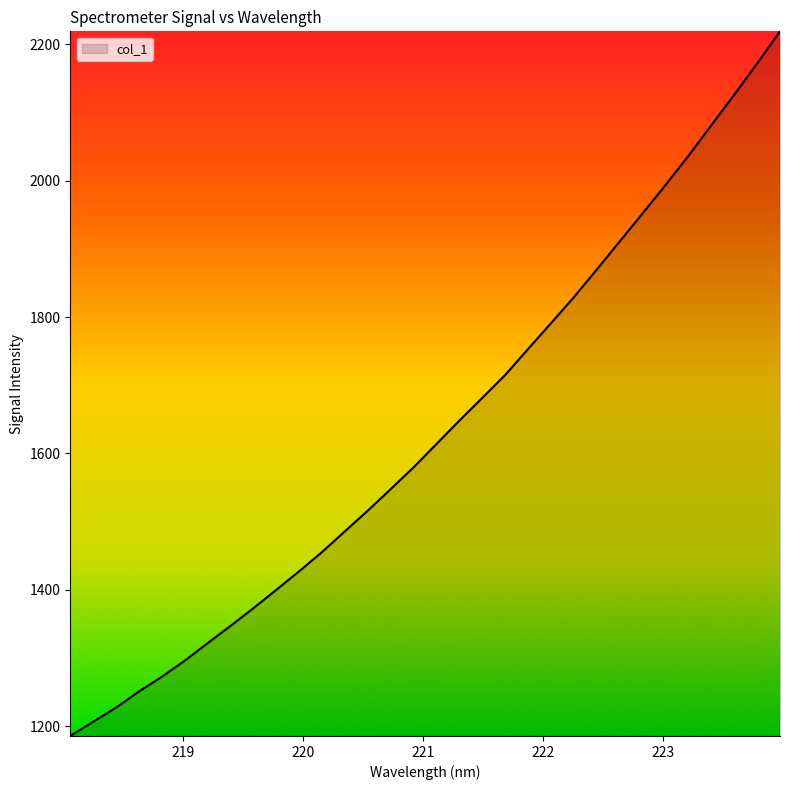

What is the minimum value shown in the chart?

1185.7